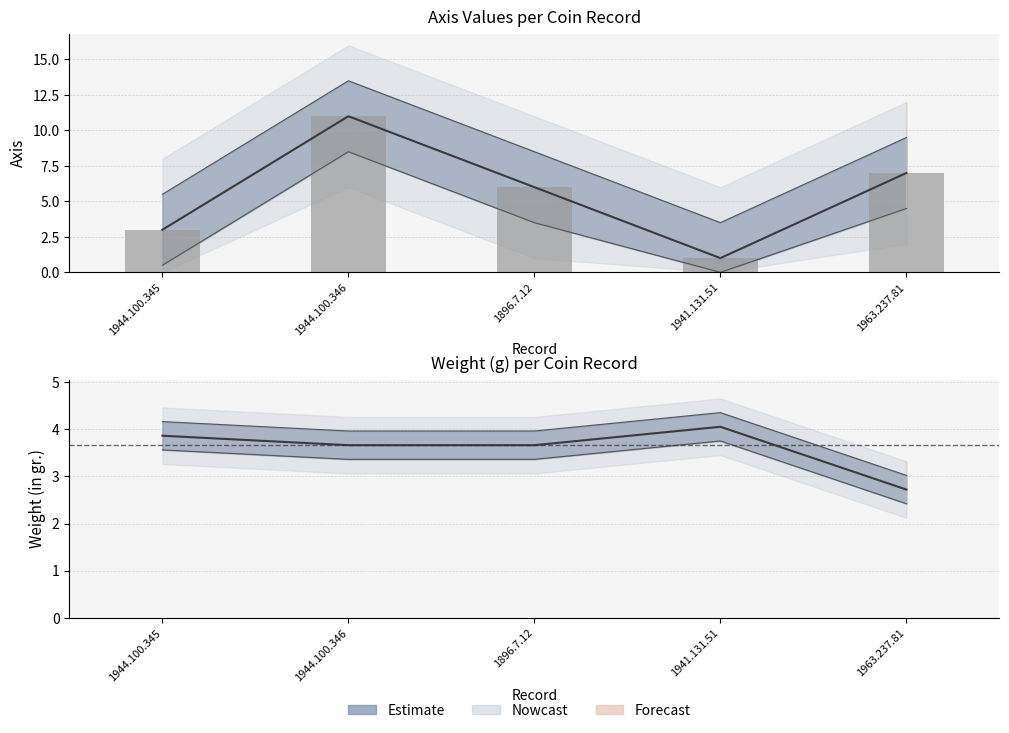

What is the highest value of the Axis series?

11.0